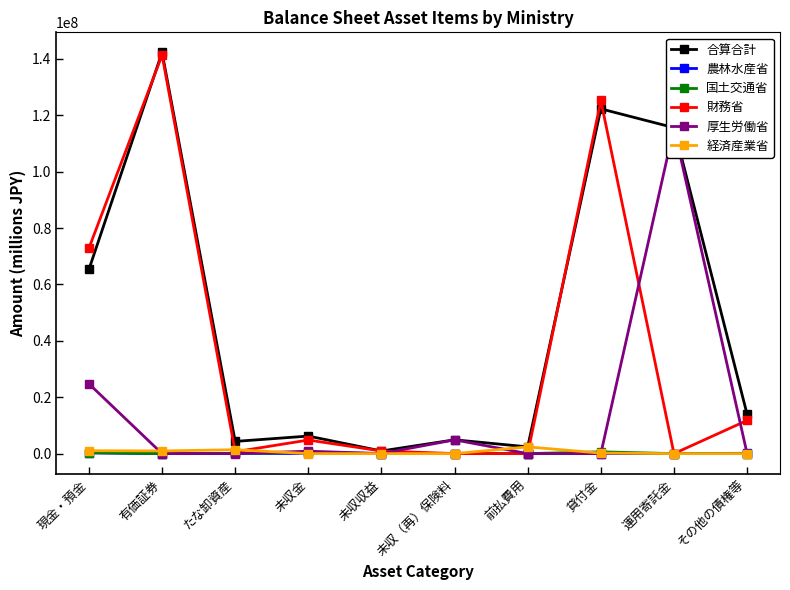

True or false: 合算合計 and 農林水産省 intersect in this chart.

False